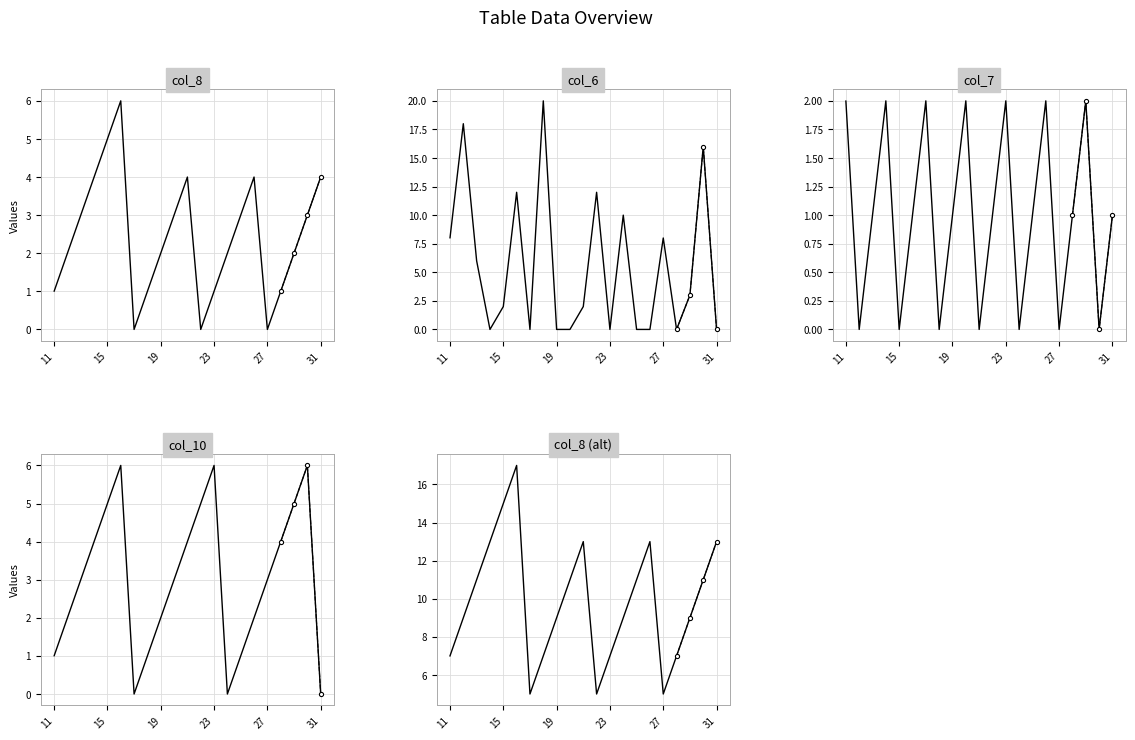

Which series has the widest spread of values?

col_6